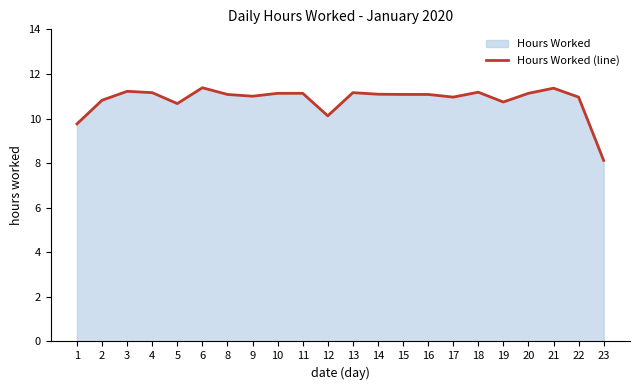

At which label does the data first exceed 11?

3